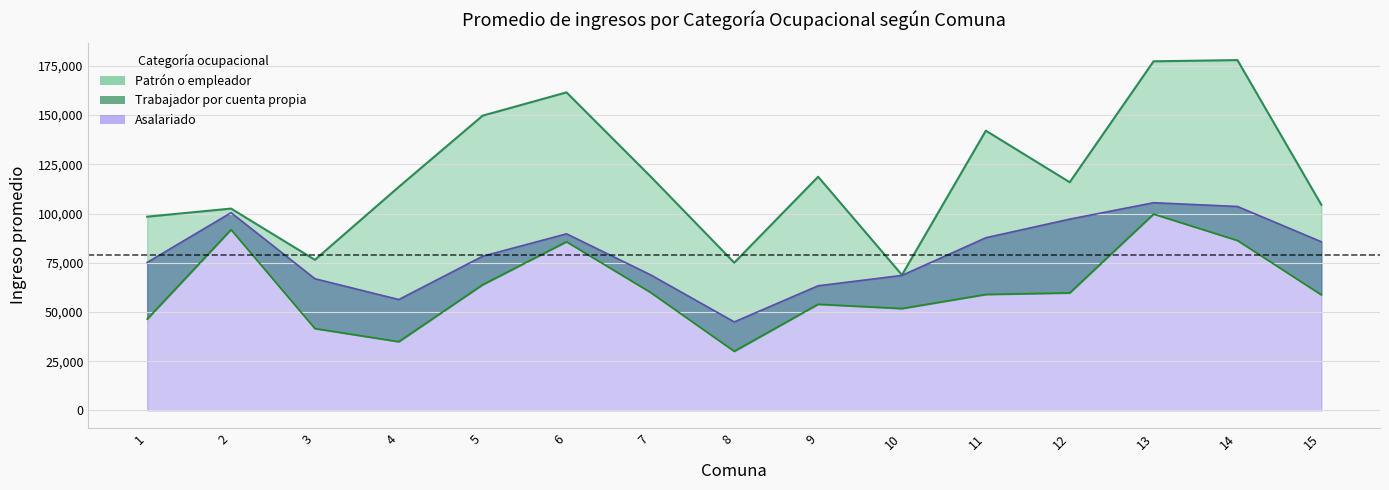

Reading left to right, list all the values displayed in this chart.

Patrón o empleador: 1=98403	2=102517	3=76493	4=113529	5=149718	6=161546	7=118927	8=75037	9=118691	10=68814	11=142089	12=115899	13=177325	14=177942	15=104492
Trabajador por cuenta propia: 1=46408	2=91823	3=41581	4=34902	5=63844	6=85669	7=59978	8=30030	9=53917	10=51754	11=58909	12=59690	13=99744	14=86319	15=58721
Asalariado: 1=75157	2=100441	3=66890	4=56320	5=78321	6=89701	7=68914	8=44959	9=63304	10=68581	11=87706	12=97161	13=105498	14=103582	15=85679